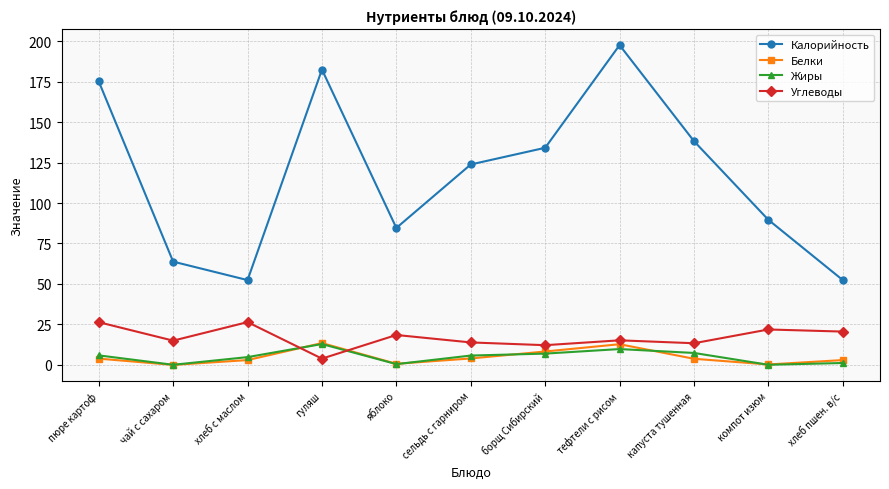

Which series has the widest spread of values?

Калорийность